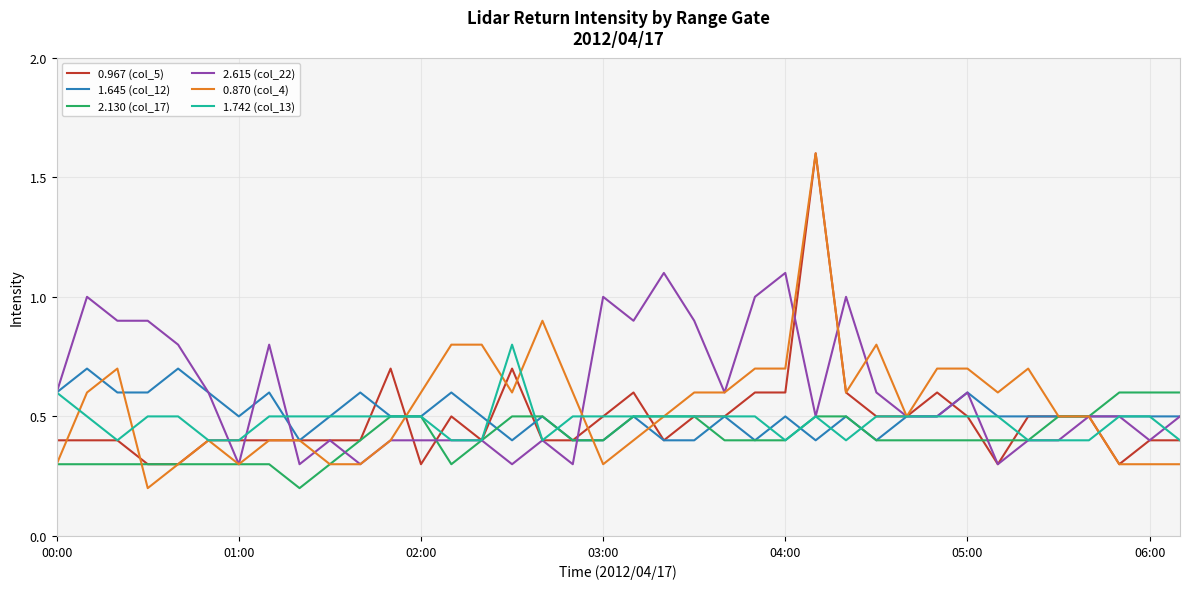

Which series has the widest spread of values?

0.870 (col_4)